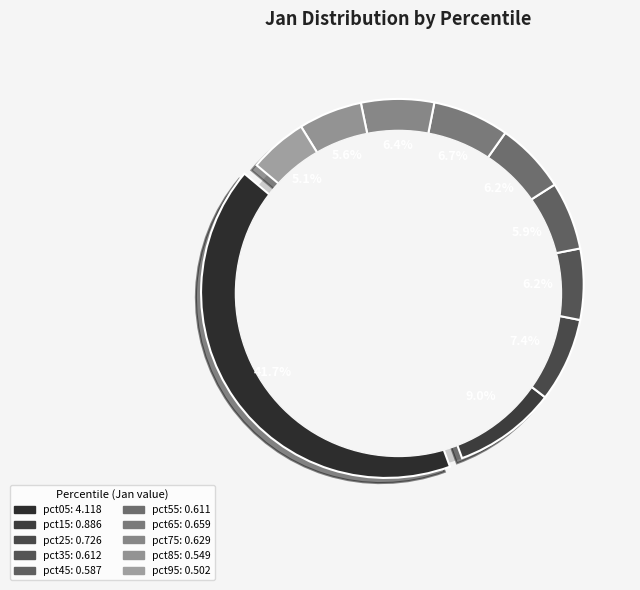

True or false: pct85 accounts for 6% of the total.

True